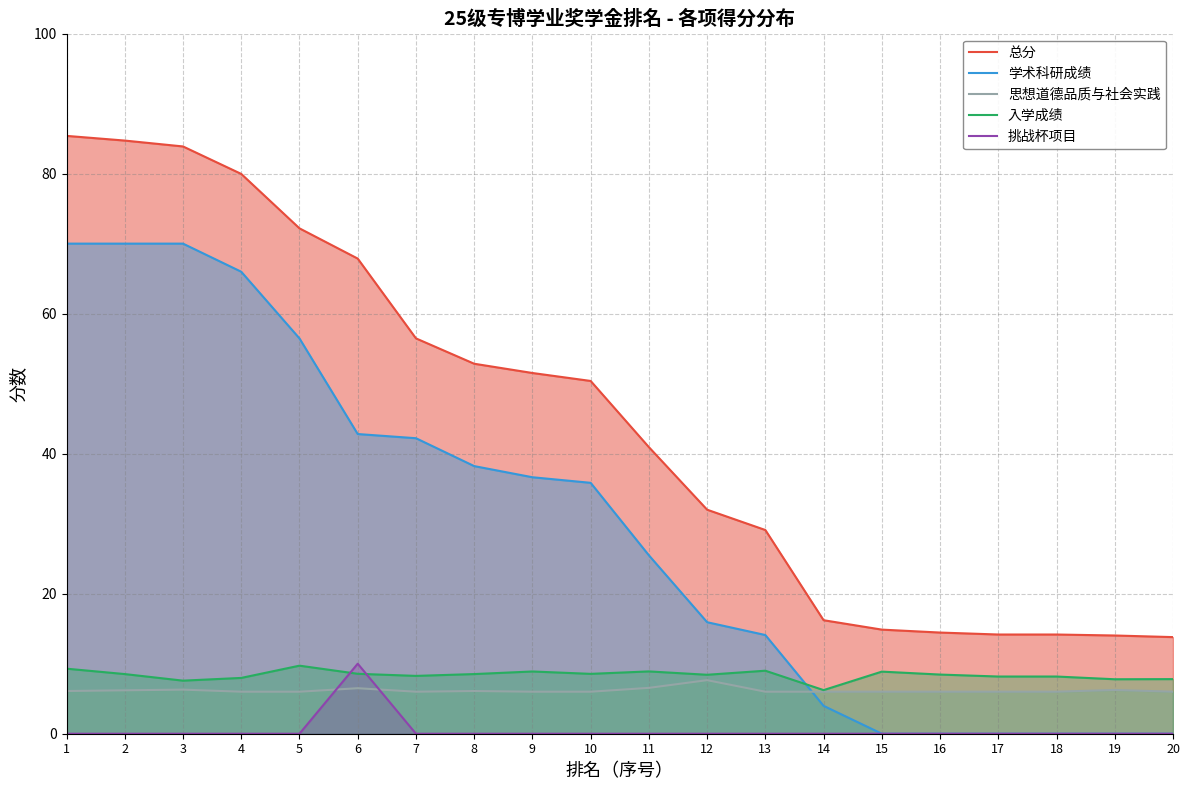

The value of 入学成绩 at 16 is 8.4. True or false?

True